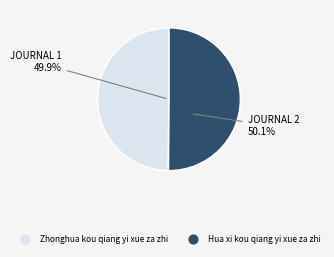

The Zhonghua kou qiang yi xue za zhi slice represents 64% of the pie. True or false?

False